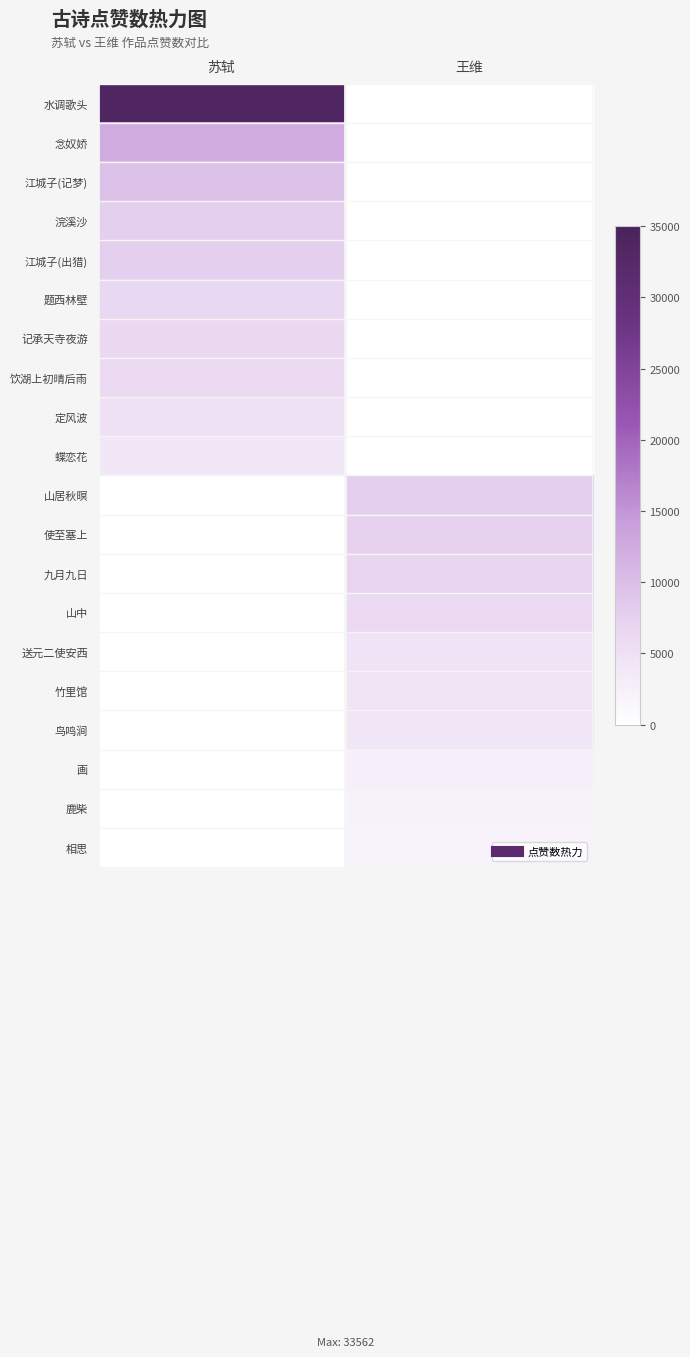

Which has a higher value, 苏轼 or 王维?

苏轼